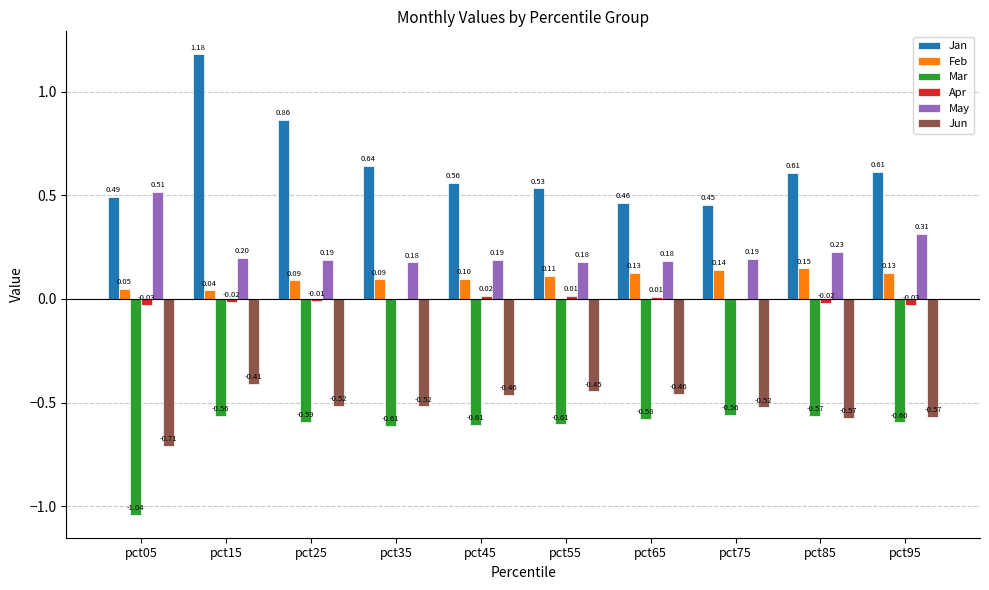

Between pct15 and pct95, which series saw the biggest shift?

Jan